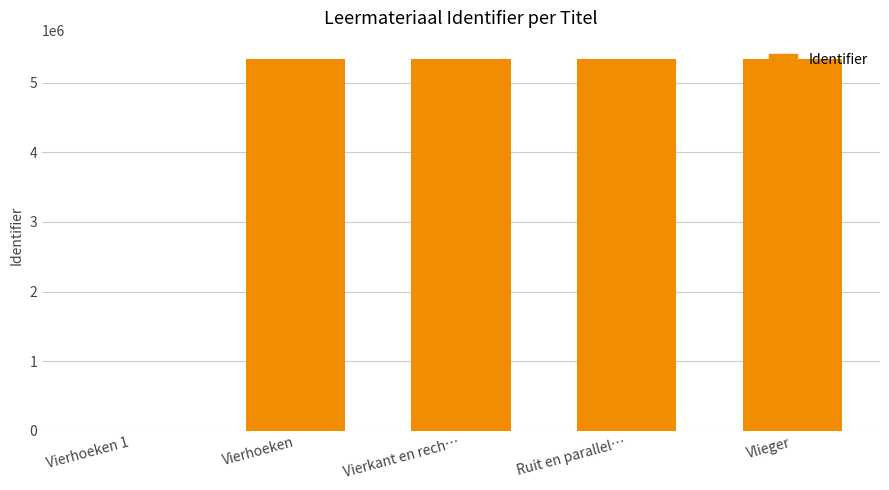

Where is the data nearest to the value 2668720?

Vierhoeken